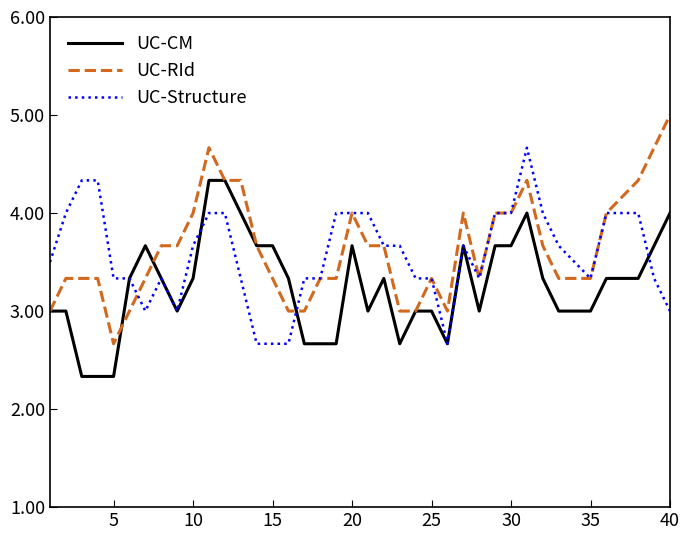

Rank the series by their maximum value, from highest to lowest.

UC-RId, UC-Structure, UC-CM